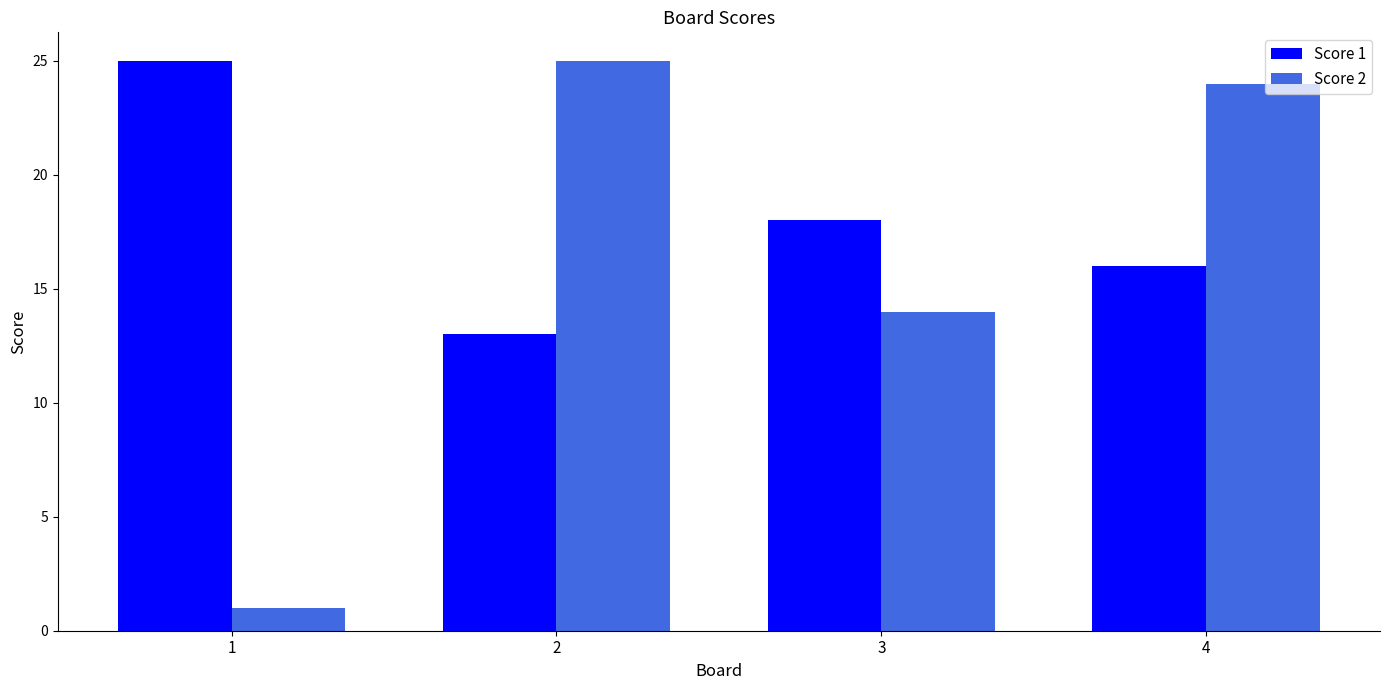

What is the spread (max minus min) of values at 3?

4